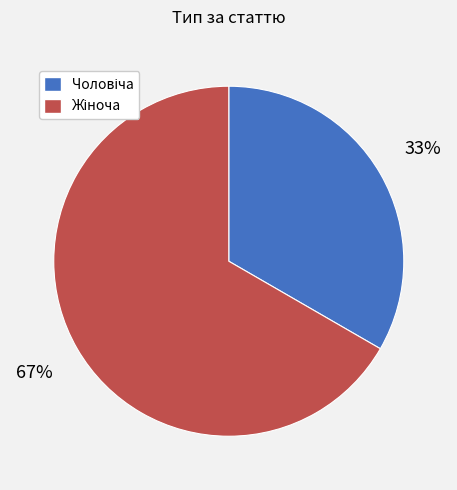

To the nearest percent, what is the average slice percentage?

50%